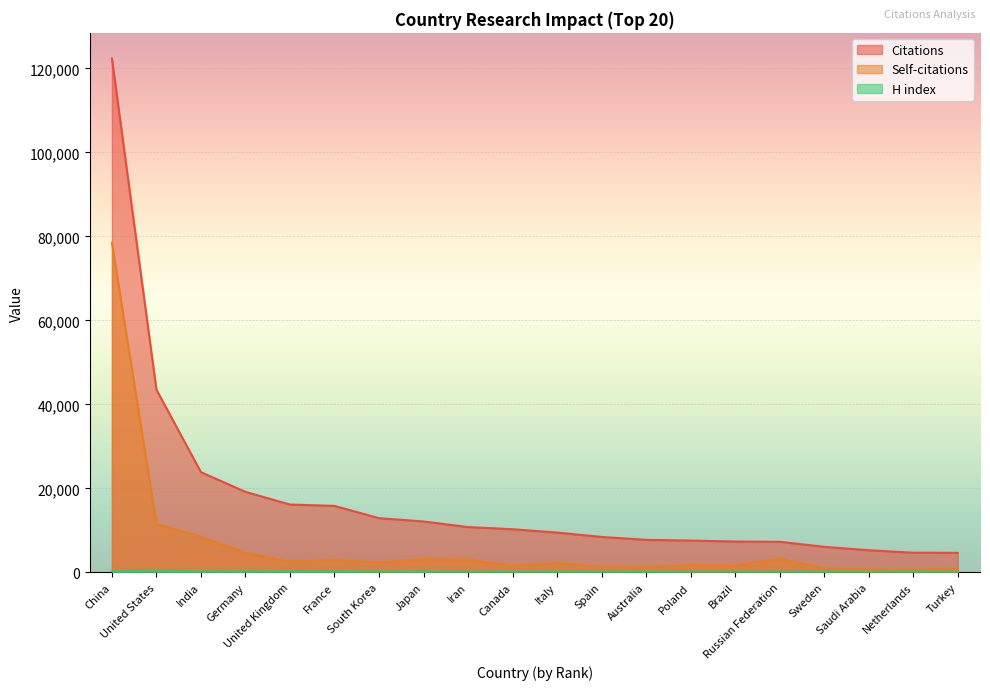

Which category has the lowest value in the H index series?

Saudi Arabia